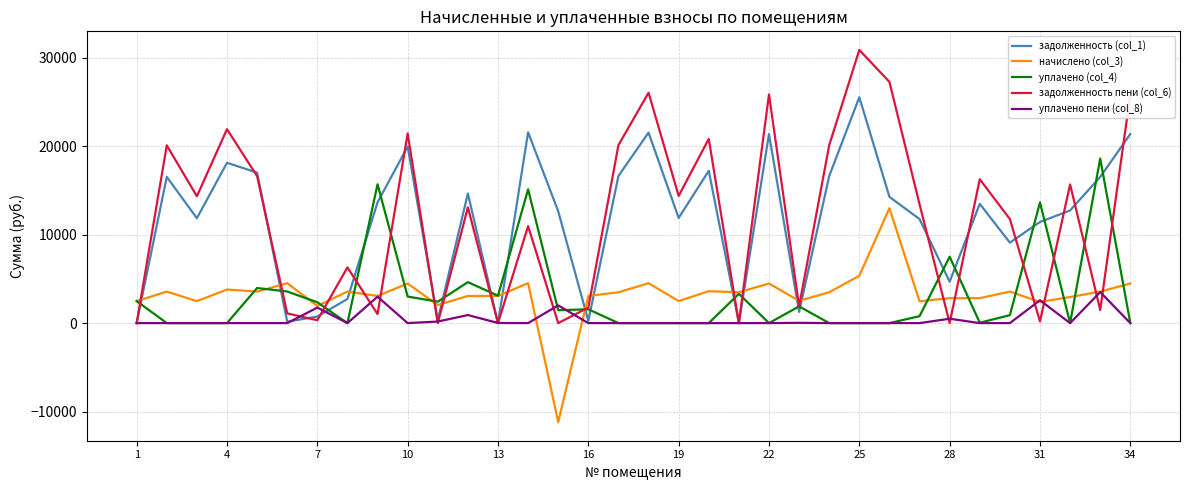

Which series has the widest spread of values?

задолженность пени (col_6)